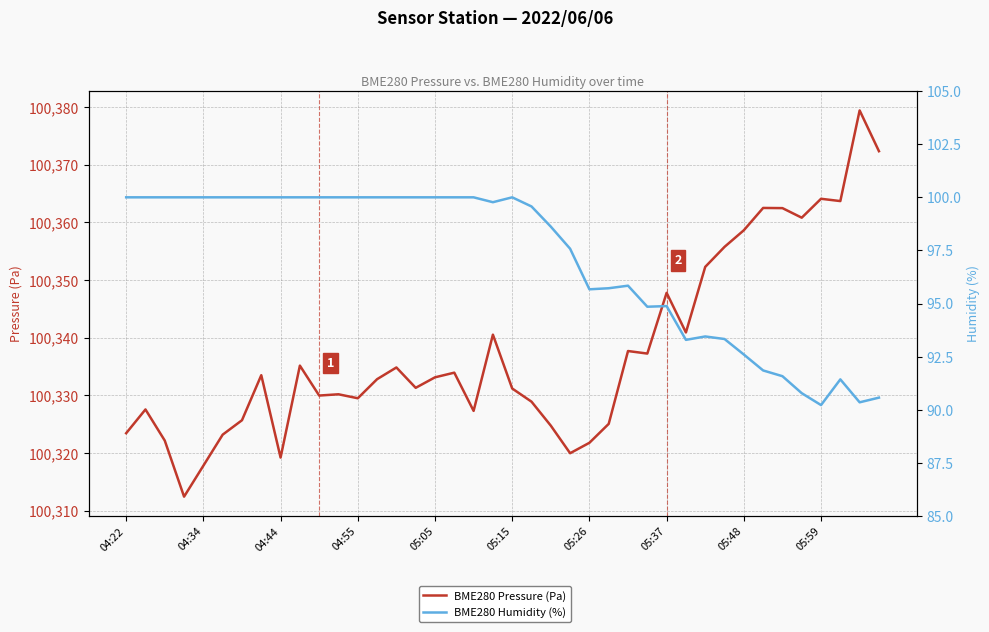

Reading right to left, what are all the values shown in this chart?

BME280 Pressure (Pa): 100372.3	100379.4	100363.7	100364.1	100360.8	100362.5	100362.5	100358.6	100355.8	100352.3	100340.9	100347.8	100337.2	100337.7	100325.1	100321.8	100320.0	100324.8	100328.9	100331.2	100340.5	100327.3	100333.9	100333.1	100331.3	100334.8	100332.8	100329.5	100330.2	100330.0	100335.2	100319.2	100333.5	100325.7	100323.2	100317.8	100312.4	100322.2	100327.6	100323.4
BME280 Humidity (%): 90.6	90.3	91.4	90.2	90.8	91.6	91.8	92.6	93.3	93.5	93.3	94.9	94.8	95.8	95.7	95.7	97.6	98.6	99.6	100.0	99.8	100.0	100.0	100.0	100.0	100.0	100.0	100.0	100.0	100.0	100.0	100.0	100.0	100.0	100.0	100.0	100.0	100.0	100.0	100.0